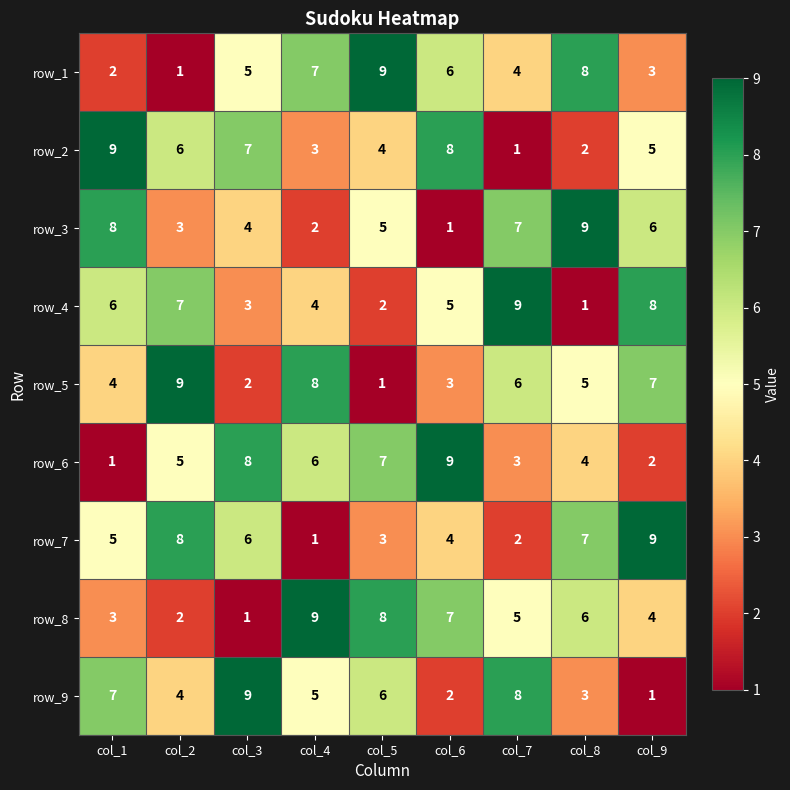

At which label is row_6 closest to 5?

col_2